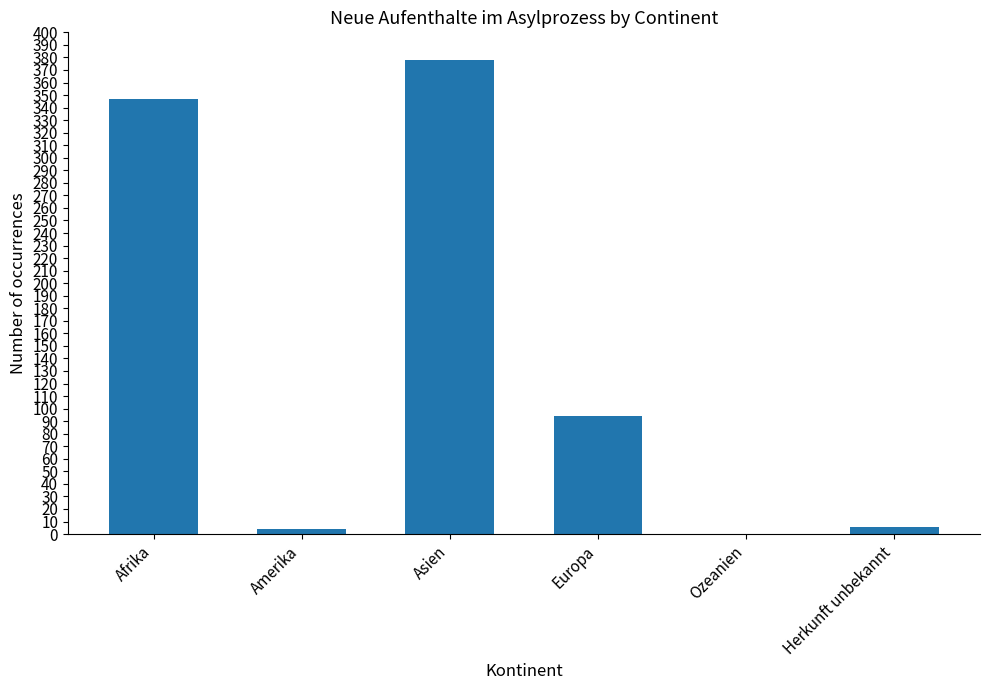

Where is the data nearest to the value 189?

Europa